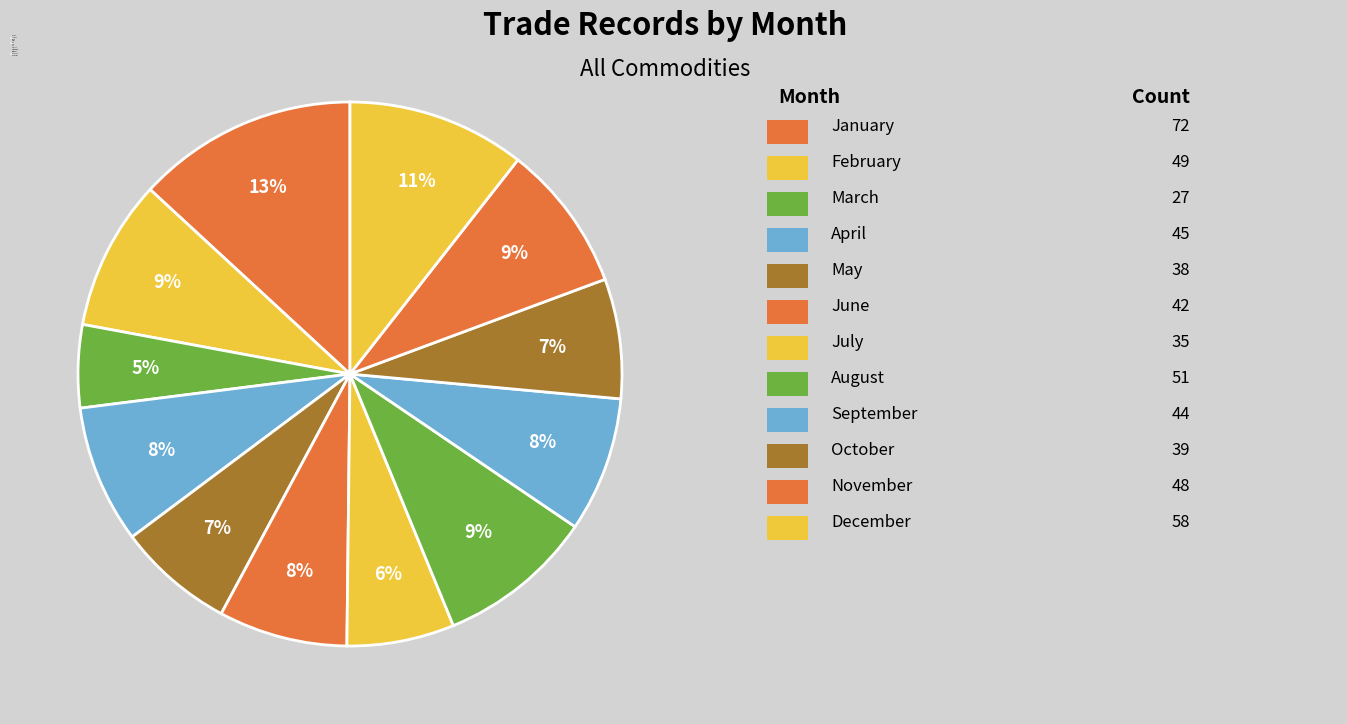

What is the smallest slice in the pie chart?

March